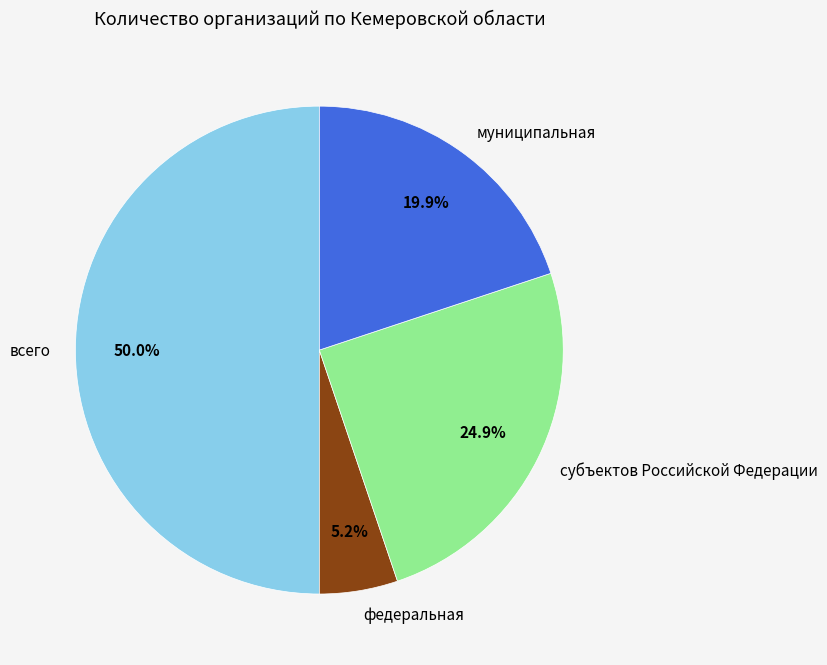

Is субъектов Российской Федерации the majority of the pie?

No